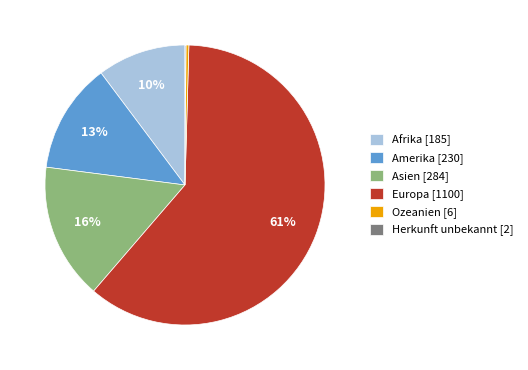

Does Europa represent more than half of the total?

Yes